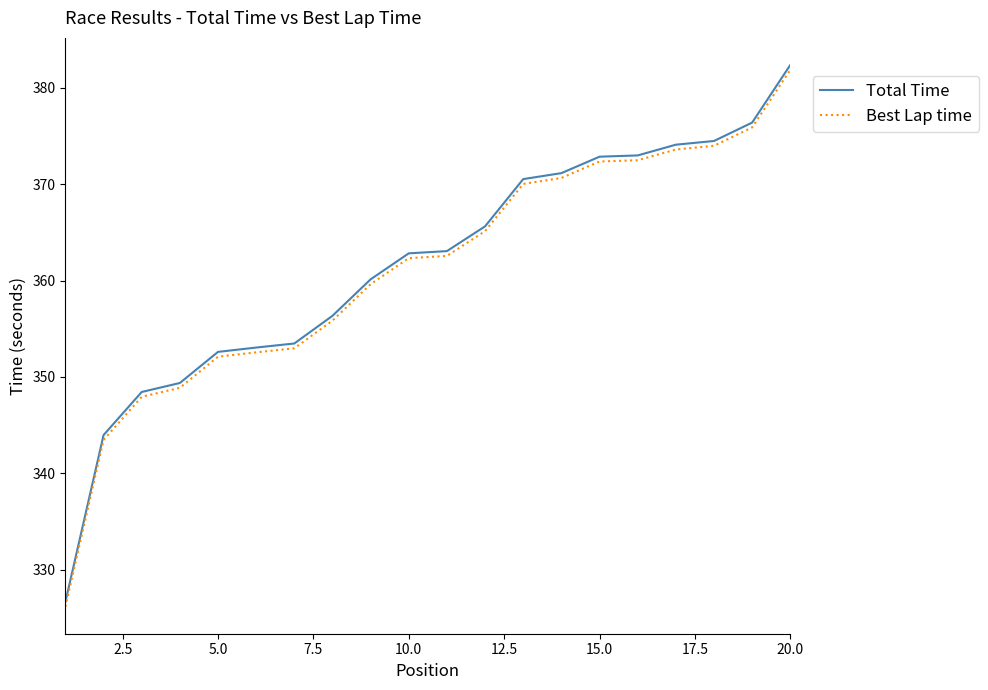

What is the maximum value shown in the chart?

382.4